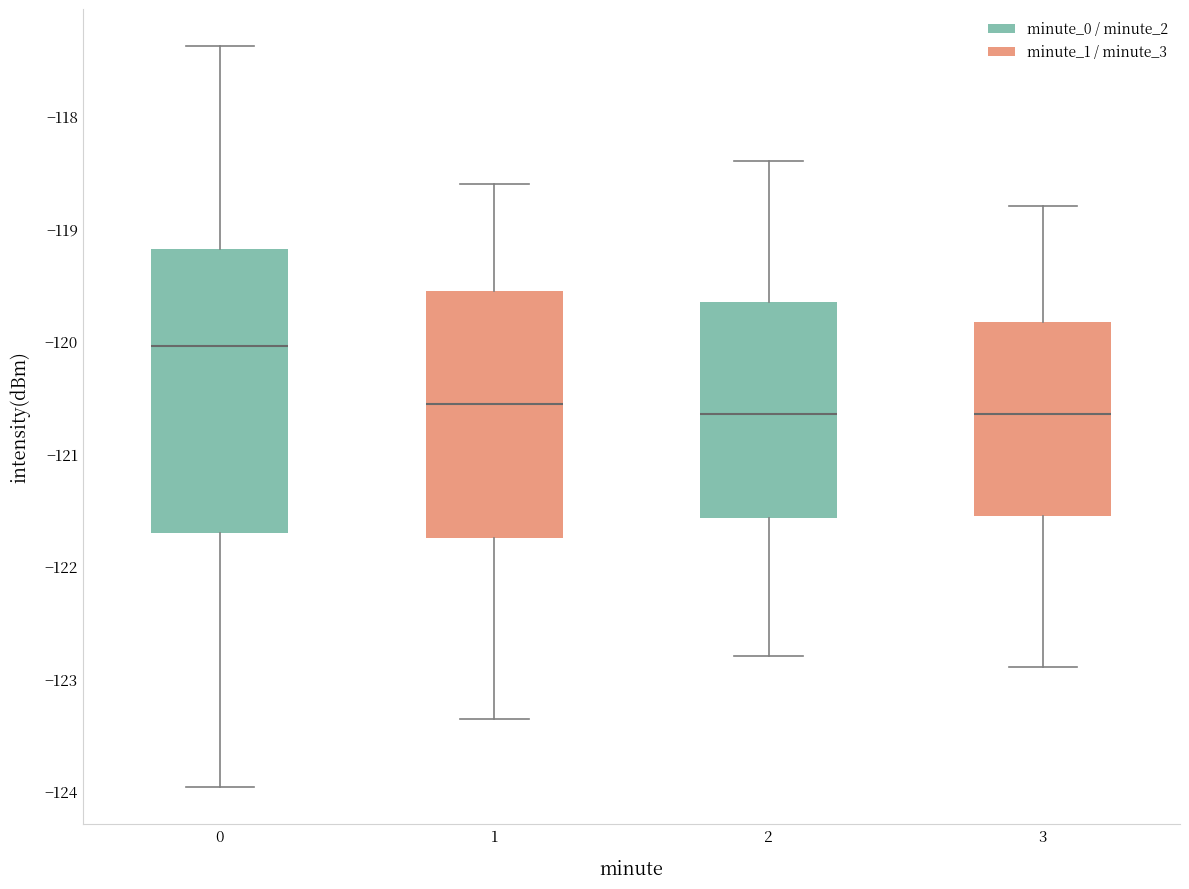

Reading left to right, read every box against the y-axis: the position of its median line, the range the box covers, and the ends of its whiskers. The values are not printed on the chart, so give them approximately, as read against the axis.

0: median -120.0, box -121.7 to -119.2, whiskers -124.0 to -117.4
1: median -120.6, box -121.7 to -119.5, whiskers -123.4 to -118.6
2: median -120.6, box -121.6 to -119.6, whiskers -122.8 to -118.4
3: median -120.6, box -121.5 to -119.8, whiskers -122.9 to -118.8